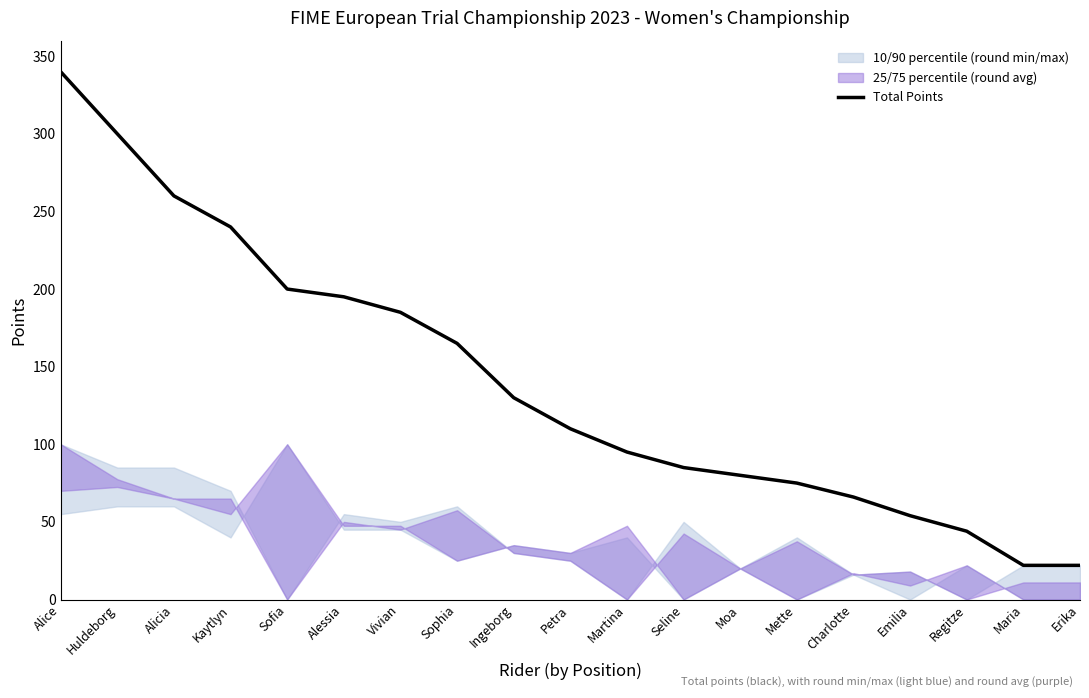

How many values are below 110?

9